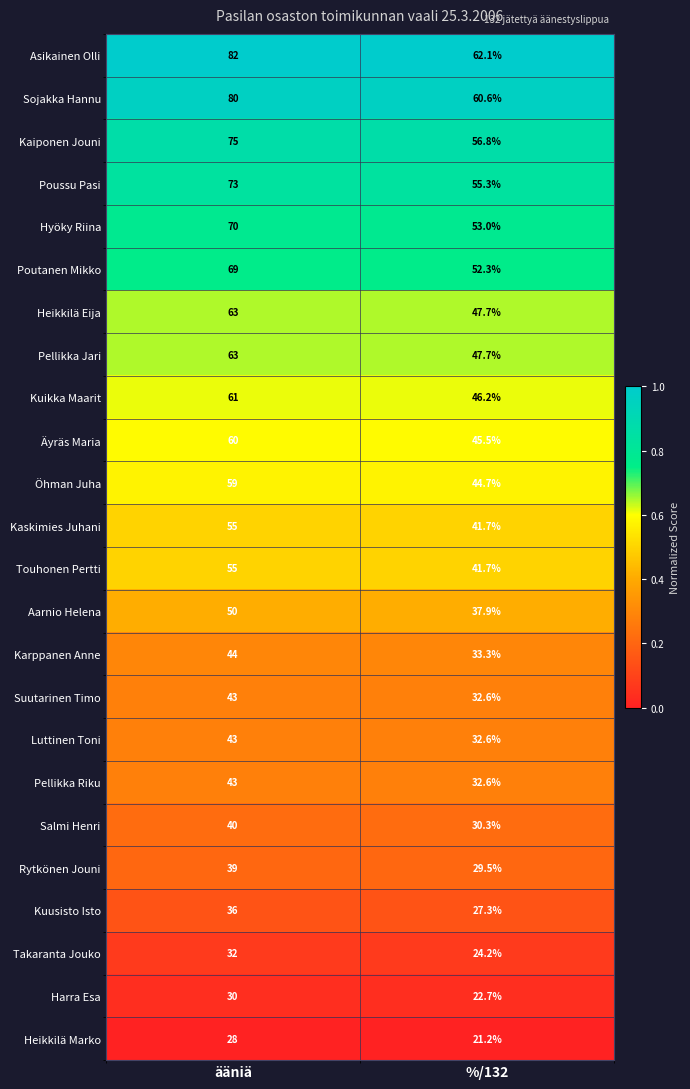

At which category is the sum across all series the highest?

ääniä